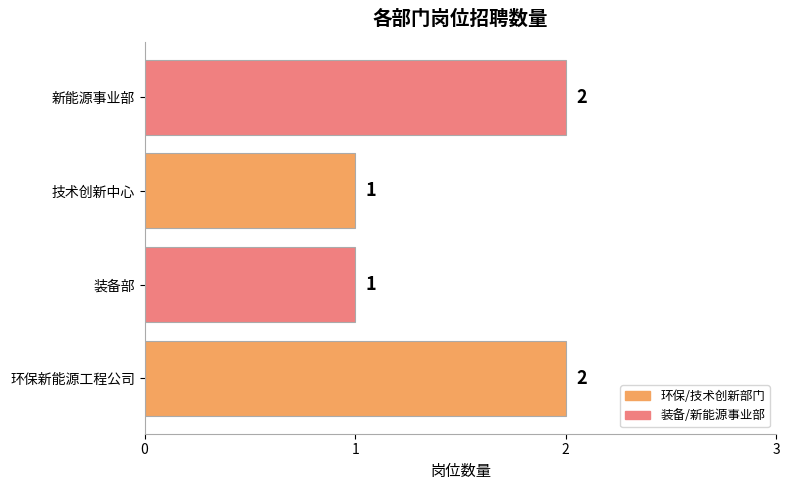

True or false: the data shows 2 at 新能源事业部.

True